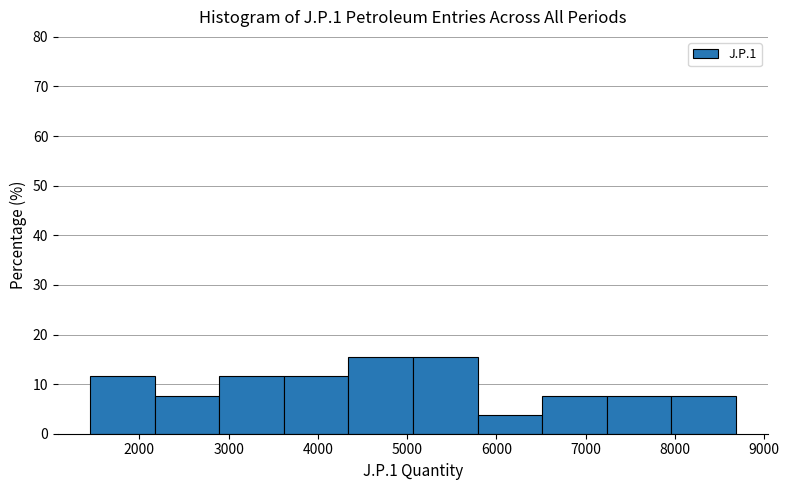

Reading left to right, transcribe this chart: for each bar, give the range it covers on the x-axis and its height. Neither the bar edges nor the heights are printed on the chart, so give them approximately, as read against the axes.

1400 to 2200: 12
2200 to 2900: 8
2900 to 3600: 12
3600 to 4300: 12
4300 to 5100: 15
5100 to 5800: 15
5800 to 6500: 4
6500 to 7200: 8
7200 to 8000: 8
8000 to 8700: 8